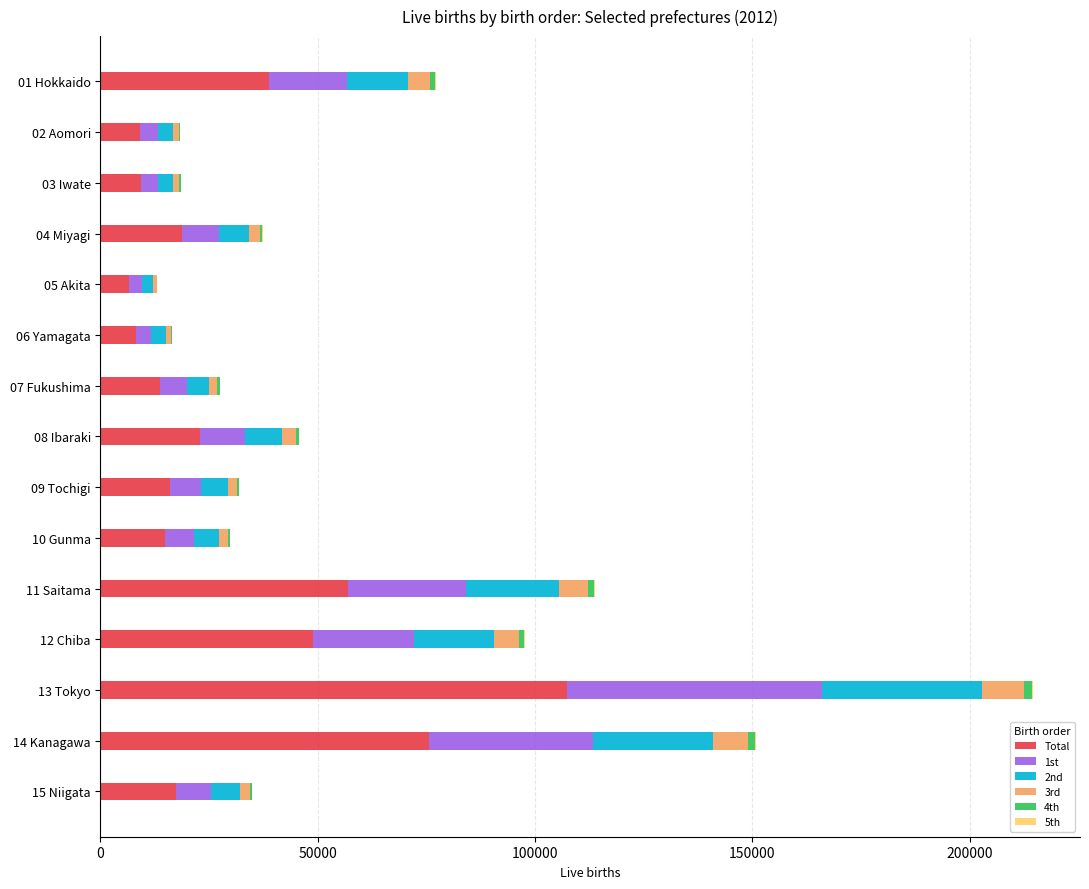

What is the maximum value for Total?

107401